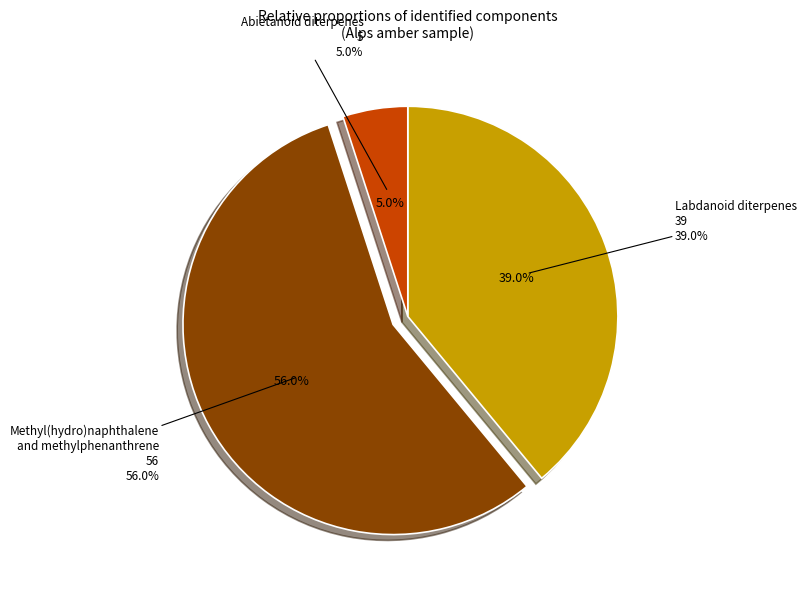

Between Methyl(hydro)naphthalene
and methylphenanthrene and Abietanoid diterpenes, which is larger?

Methyl(hydro)naphthalene
and methylphenanthrene